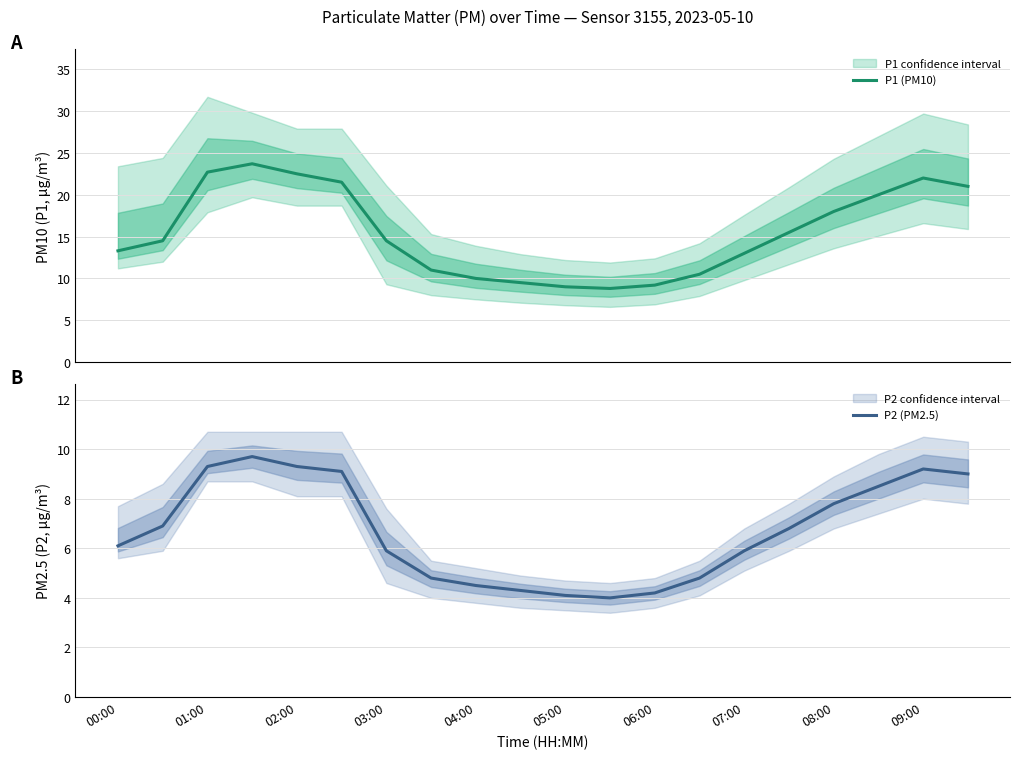

How many interior local valleys does the P2 (PM2.5) series have?

1